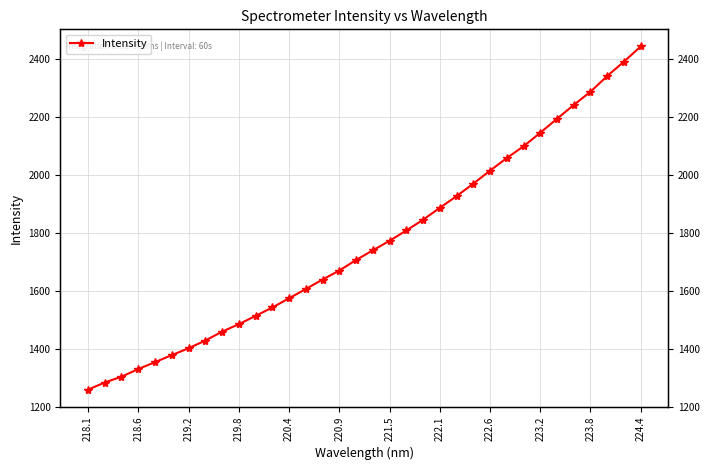

How many values exceed 1739?

17